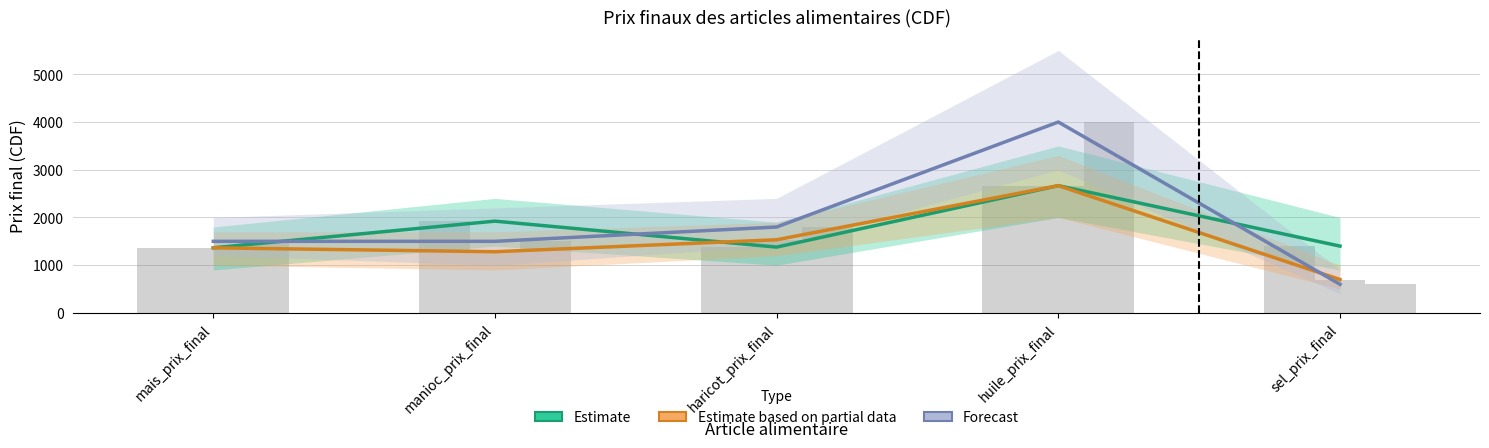

Which label corresponds to the smallest value in the chart?

sel_prix_final